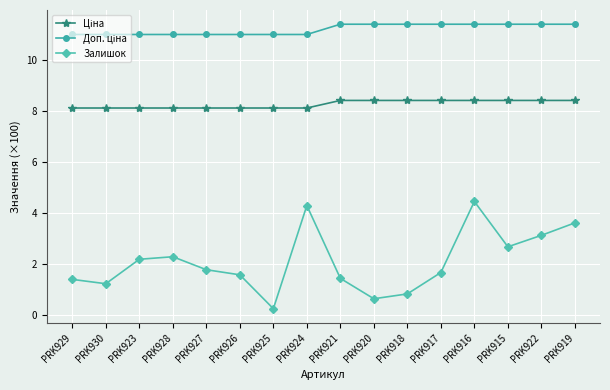

What is the sum of the Залишок values at PRK927 and PRK930?

3.0